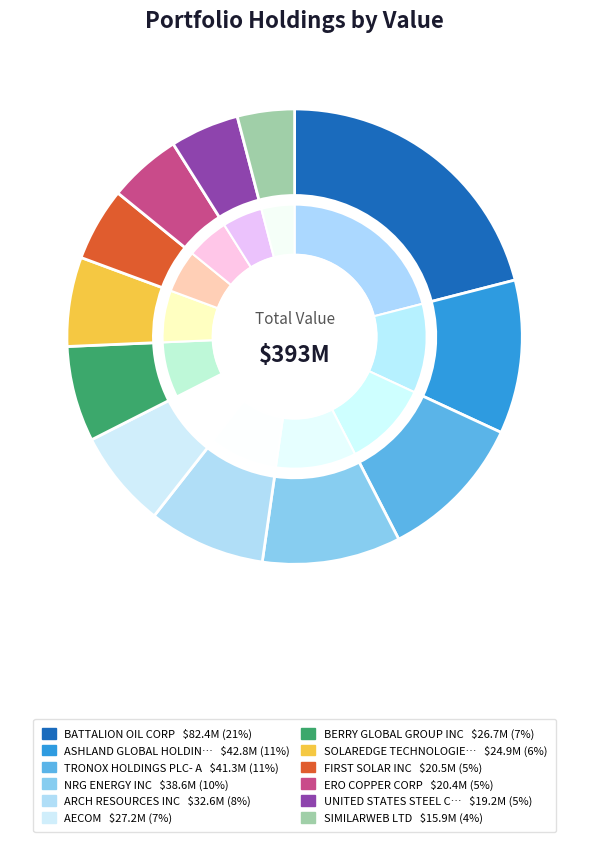

Is there a majority slice in this chart?

No